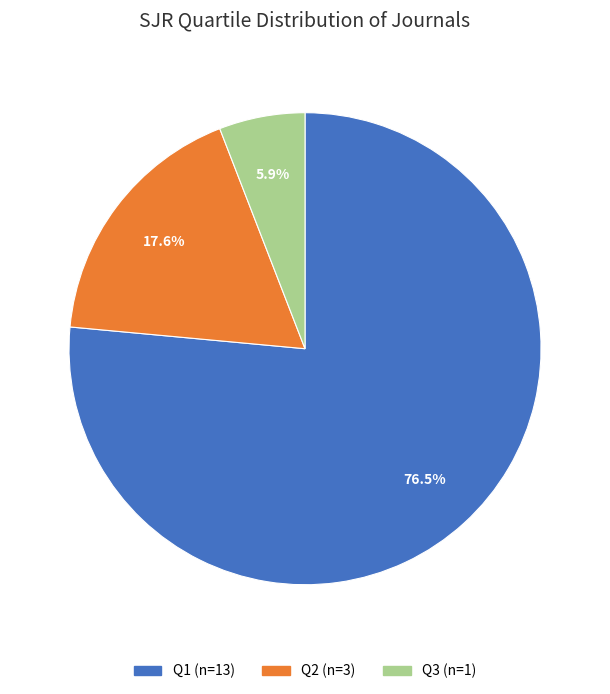

What percentage is the Q3 slice, to the nearest percent?

6%